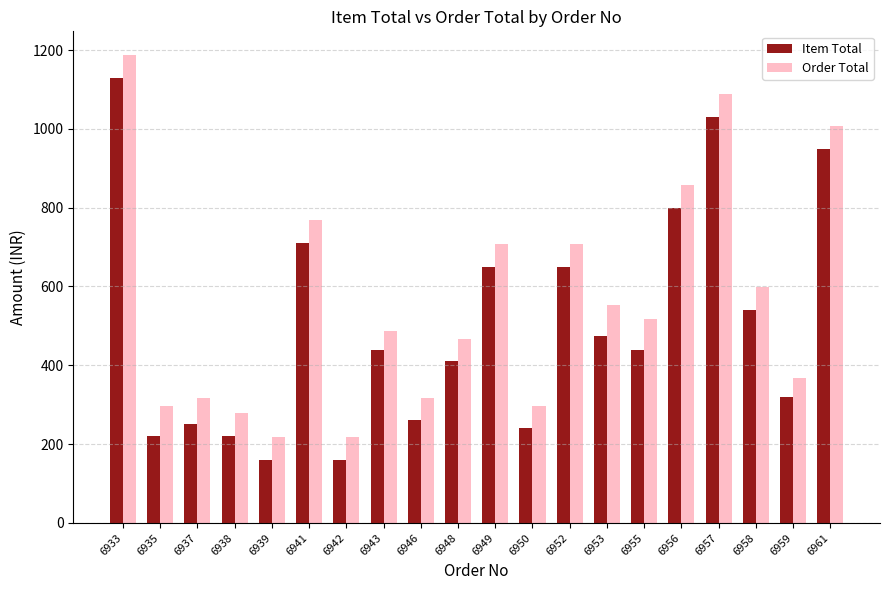

The value of Order Total at 6953 is 553. True or false?

True